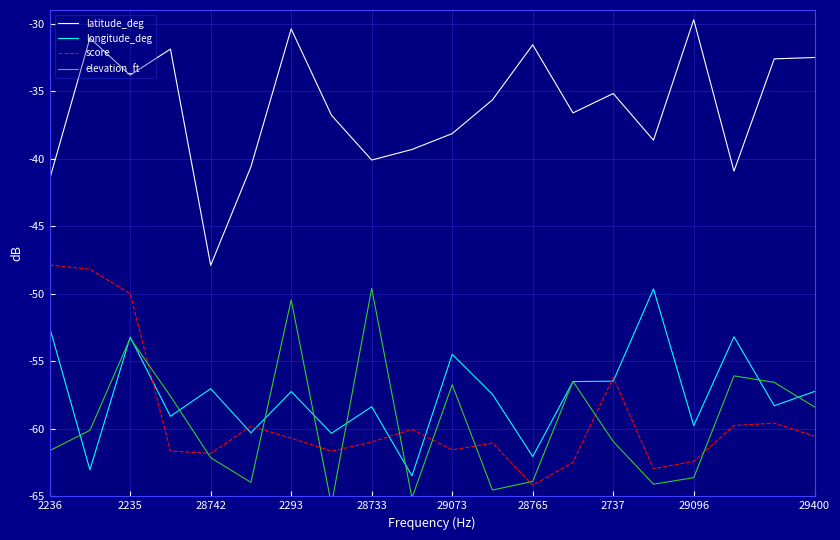

Rank the series by their maximum value, from lowest to highest.

longitude_deg, elevation_ft, score, latitude_deg